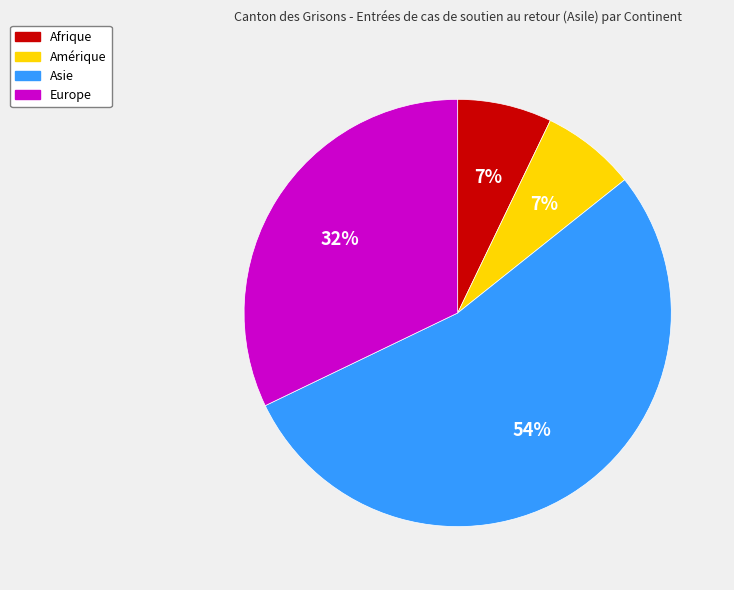

To the nearest percent, what is the difference between the Amérique and Europe slice percentages?

25%